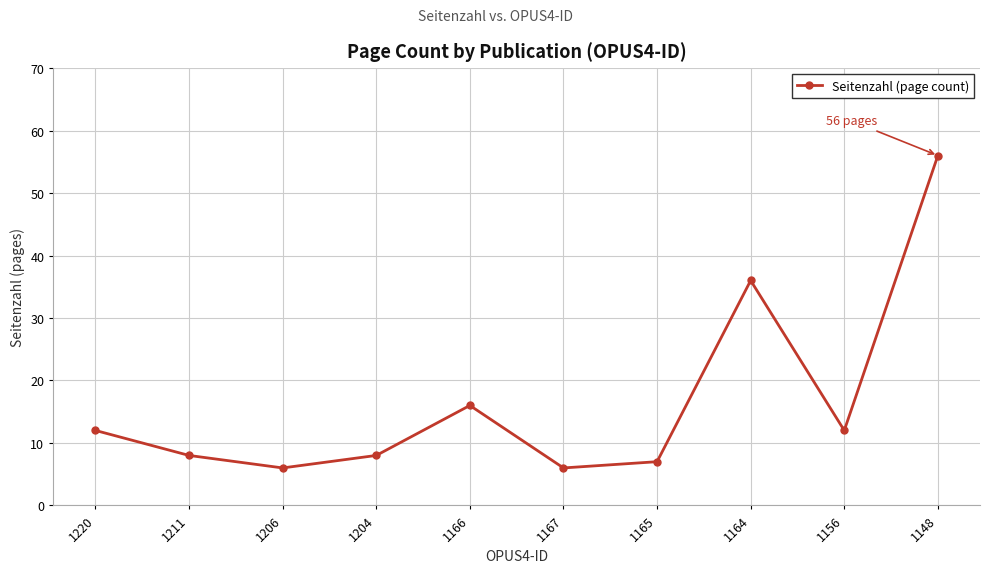

What is the average value?

17